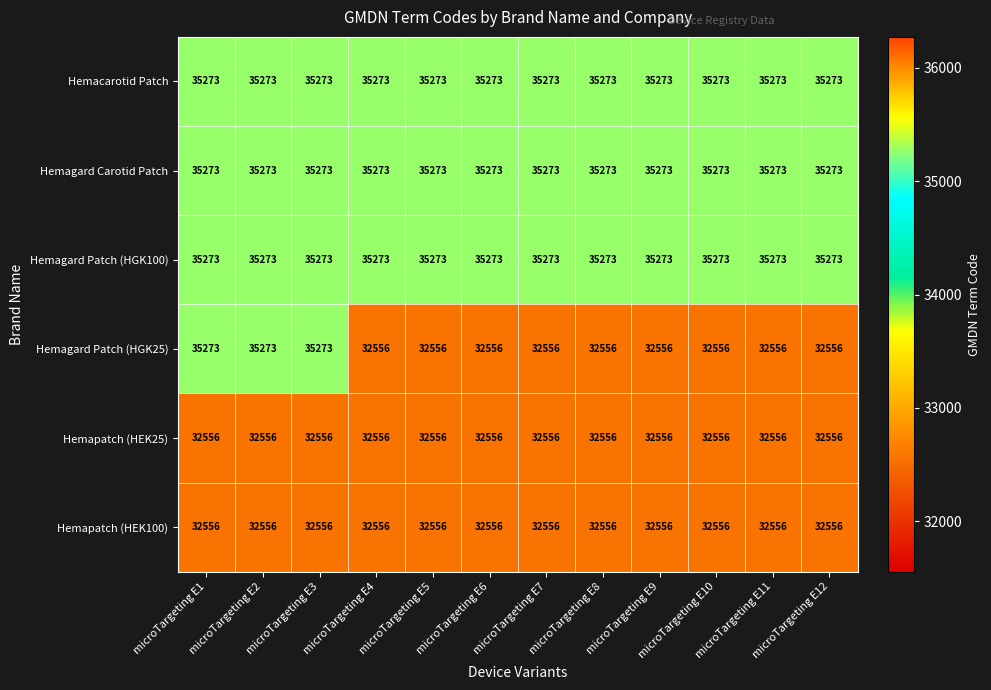

What is the minimum value shown in the chart?

32556